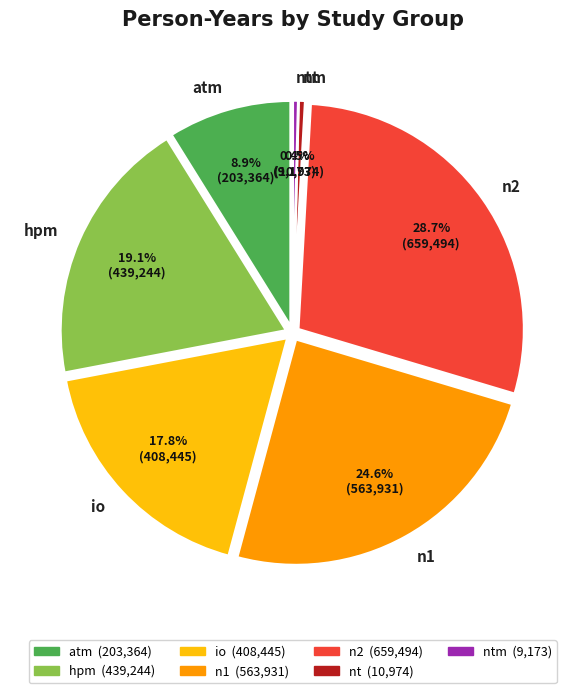

To the nearest percent, what is the average slice percentage?

14%